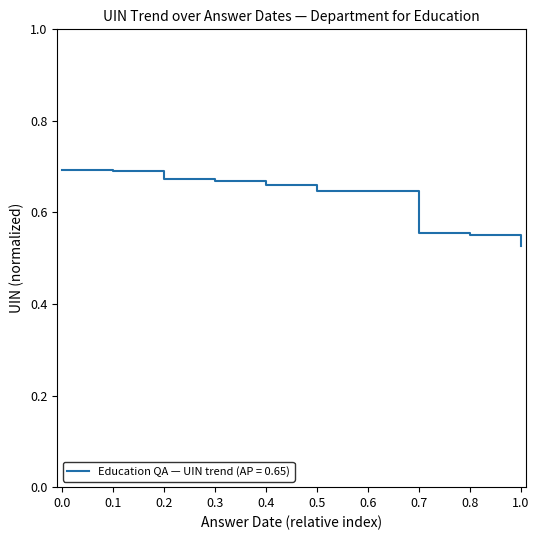

At which label is the value closest to 0?

1.0